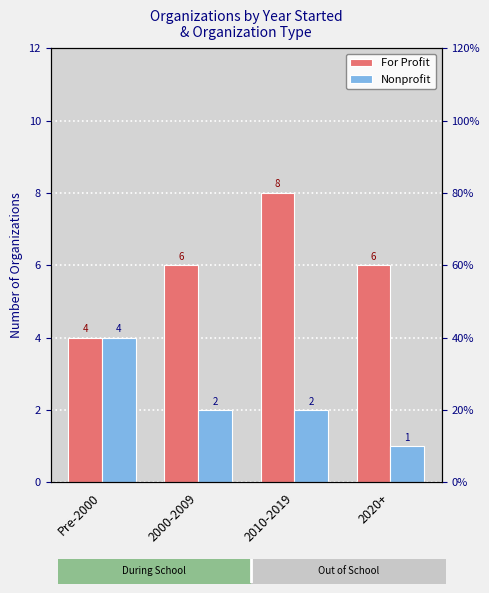

The value of Nonprofit at Pre-2000 is 4. True or false?

True